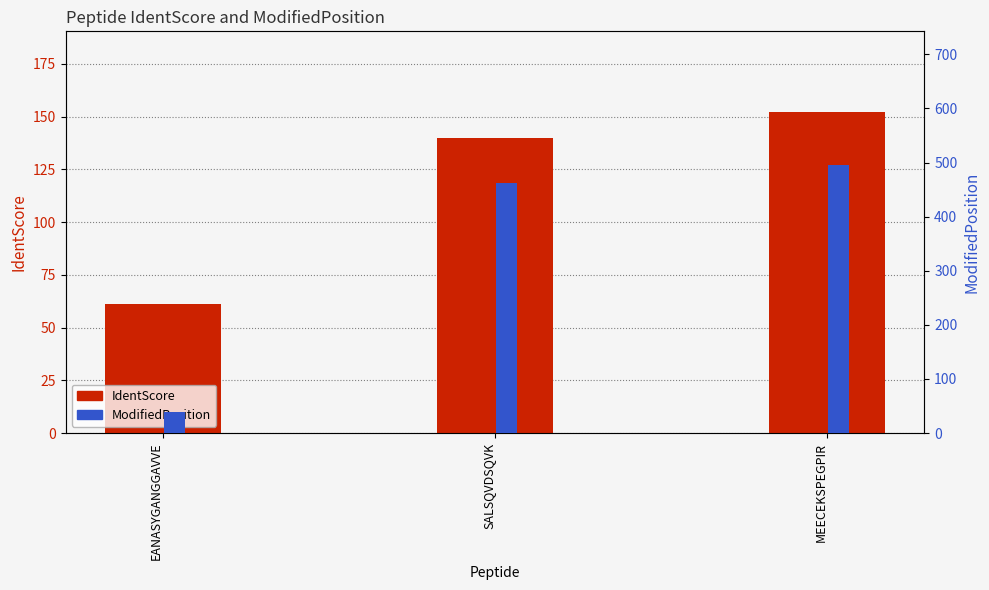

What is the maximum value shown in the chart?

495.0